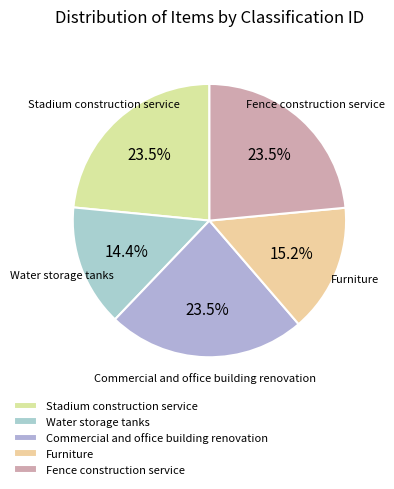

How much of the chart is everything except Stadium construction service?

76.5%